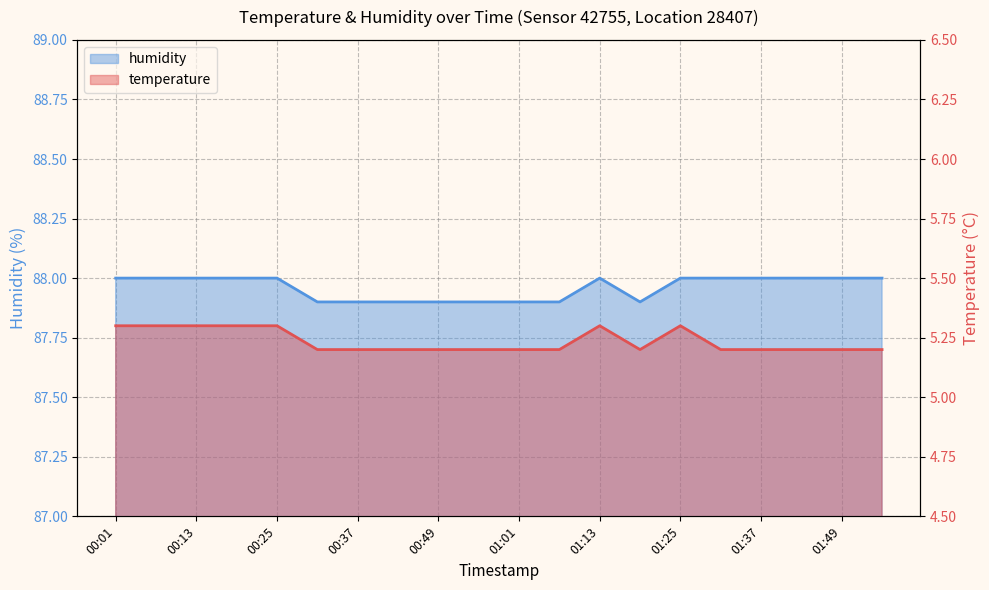

Is the value of humidity at 01:55 greater than the value of temperature at 00:13?

Yes